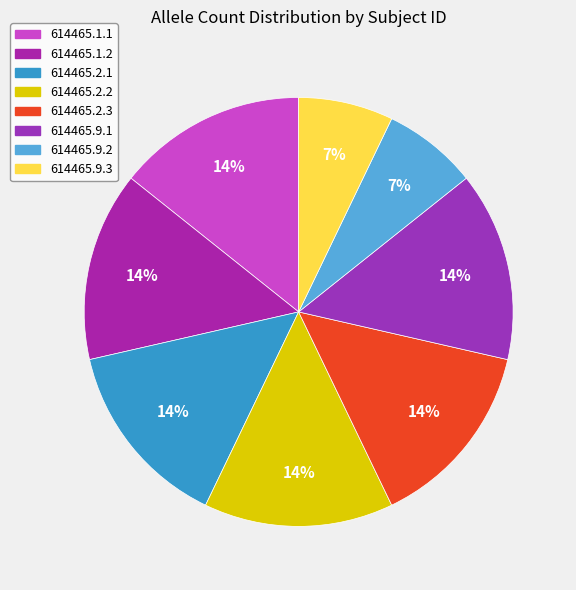

What percentage do 614465.9.3 and 614465.1.2 together represent?

21.4%